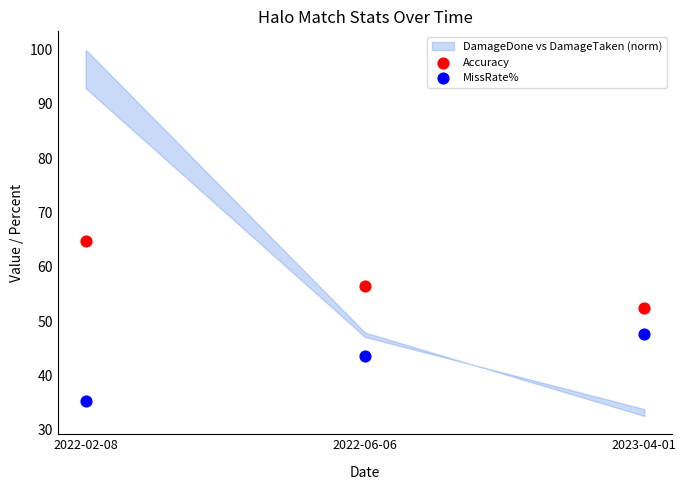

Across all data points, what is the average Y value?

50.0